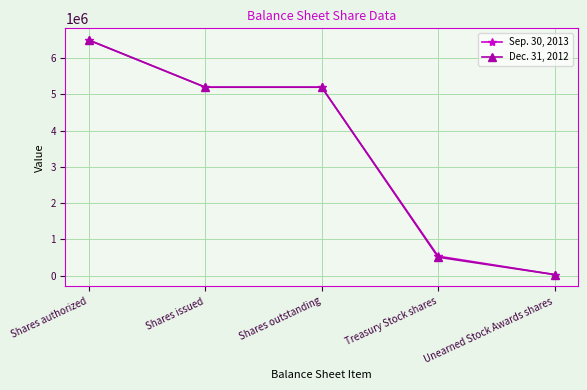

What is the difference between the Sep. 30, 2013 values at Shares outstanding and Treasury Stock shares?

4660938